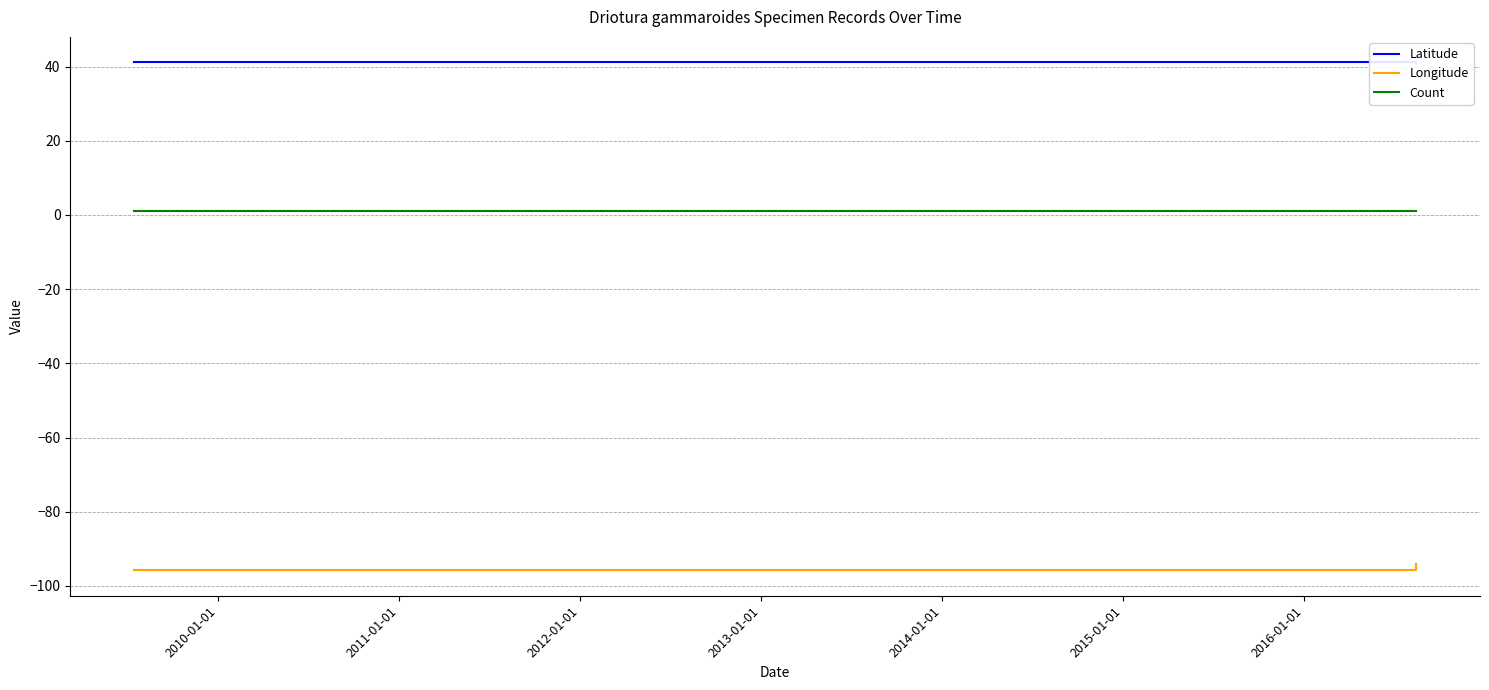

The Count series shows 1.0 at 2010-01-01. True or false?

True